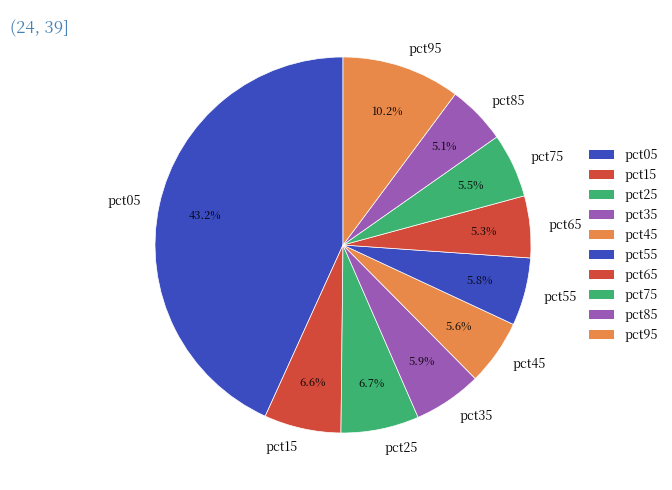

What percentage is NOT represented by pct85?

94.9%